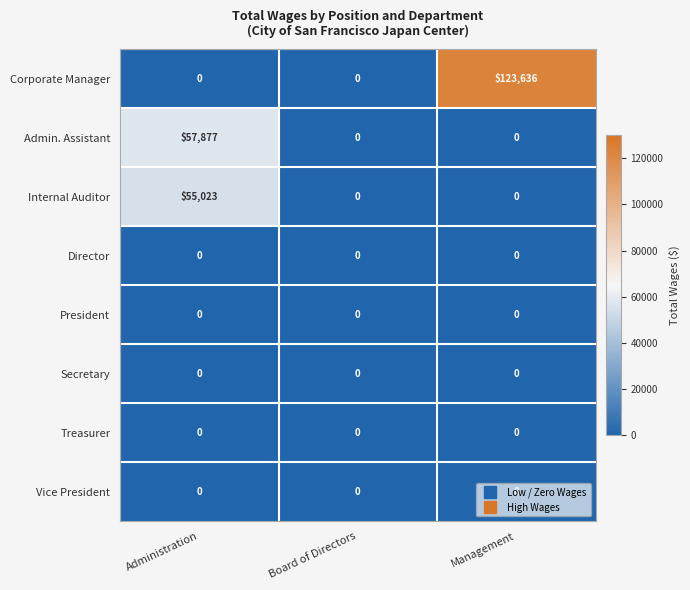

How many Corporate Manager values are between 0 and 123636?

3